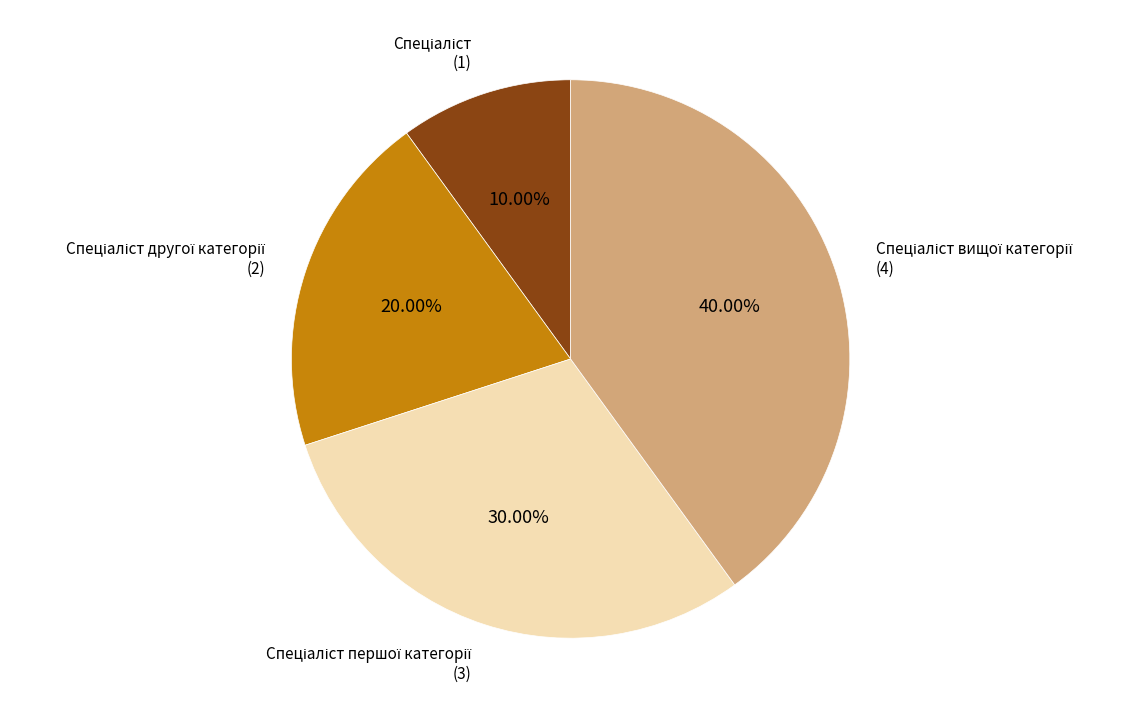

Is there a majority slice in this chart?

No